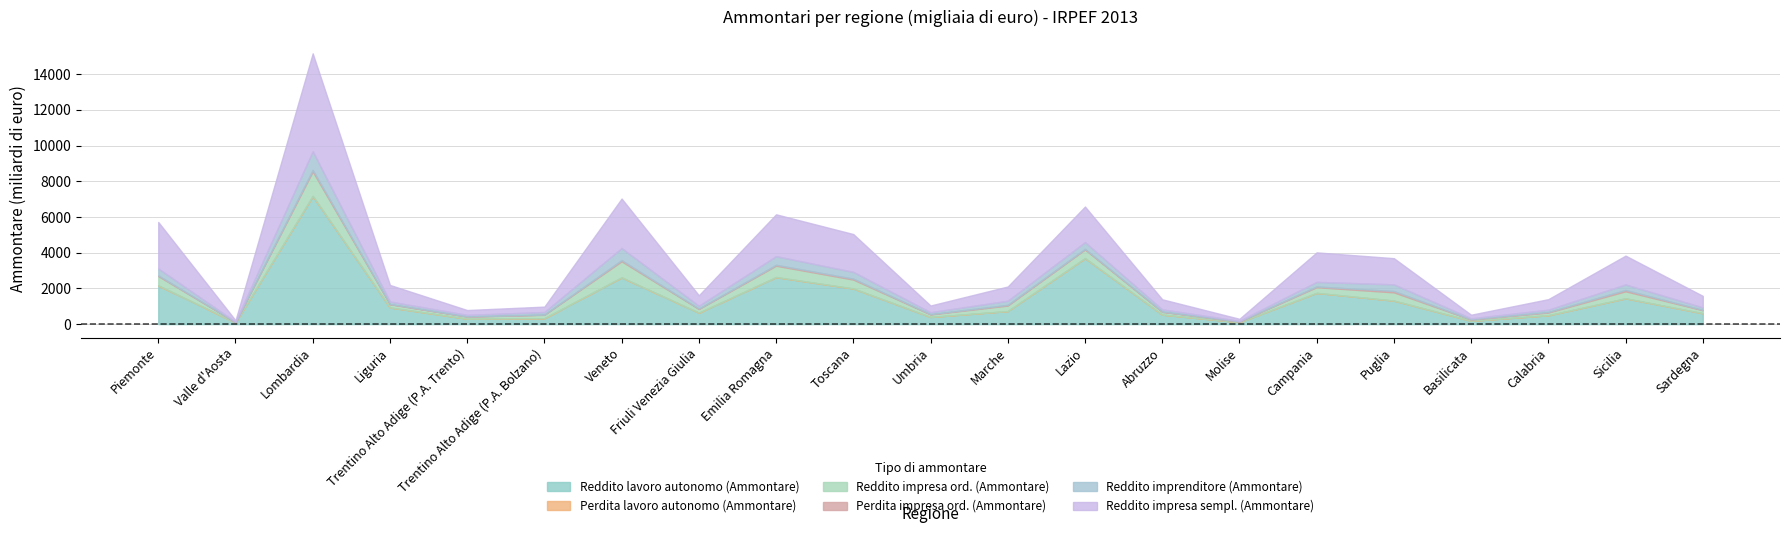

What is the smallest value displayed?

231